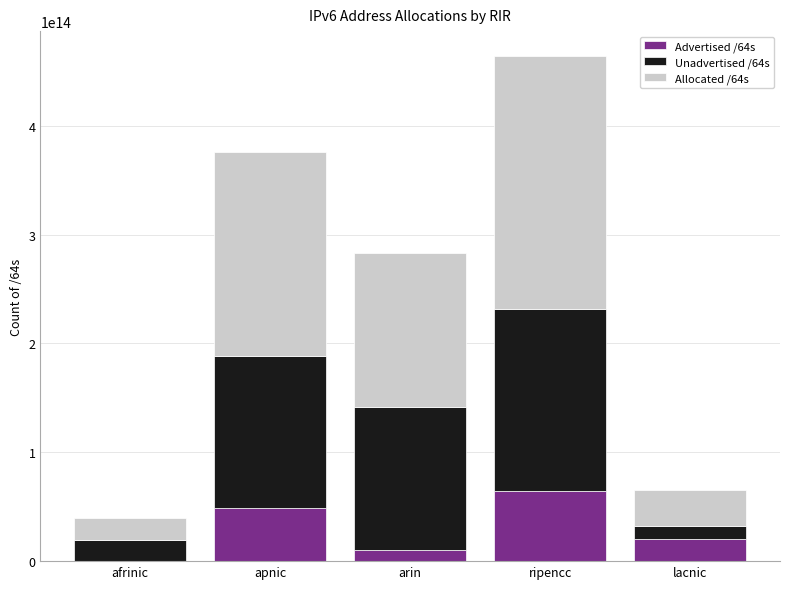

Are the bars grouped side by side (vs. stacked)?

No